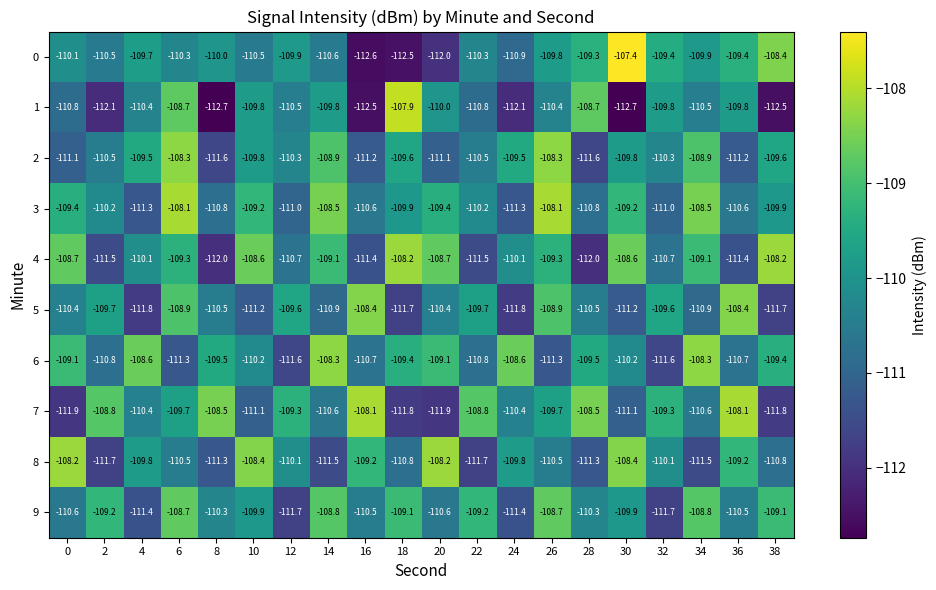

What is the approximate value of 7 at 34?

-110.6